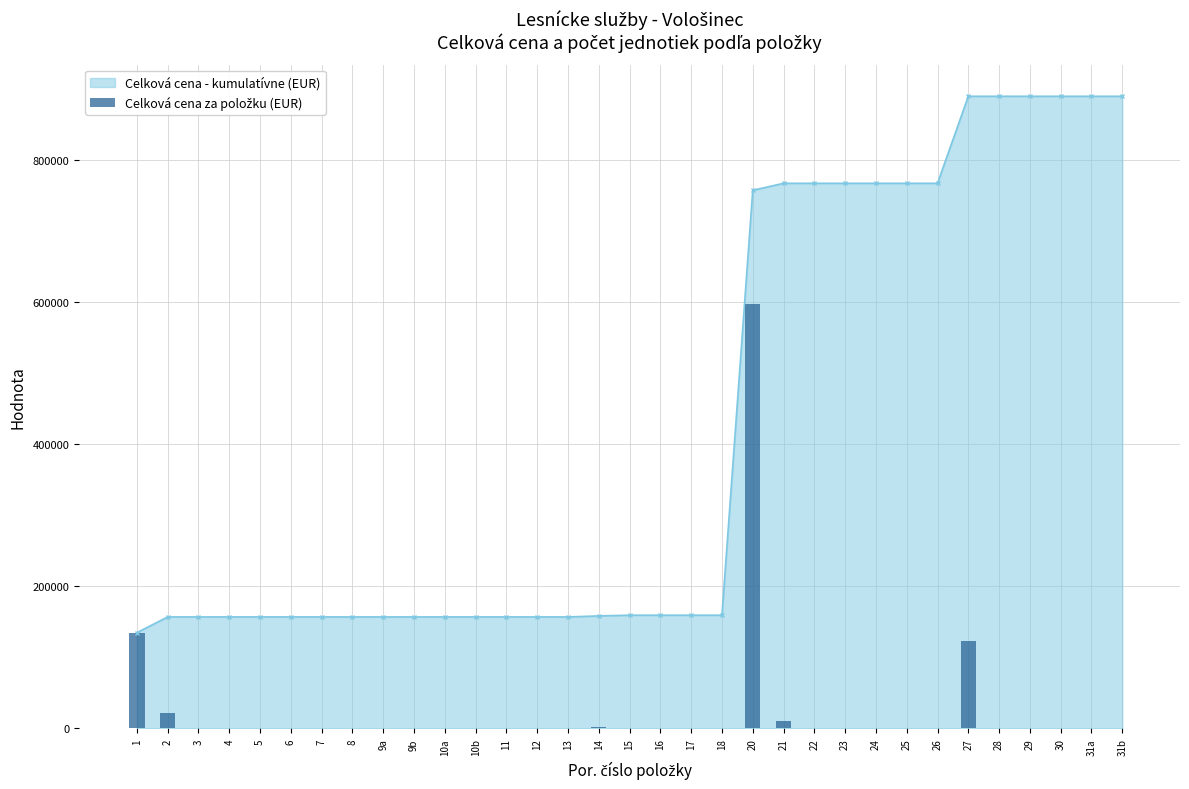

Reading left to right, list all the values displayed in this chart.

134840.7	22130.8	0.0	0.0	0.0	0.0	0.0	0.0	0.0	0.0	0.0	0.0	0.0	0.0	0.0	1435.5	1000.5	0.0	0.0	0.0	598288.7	9844.0	0.0	0.0	0.0	0.0	0.0	122552.3	0.0	0.0	0.0	0.0	0.0